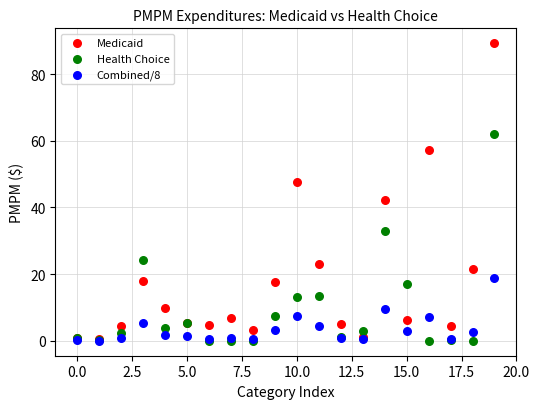

In the Health Choice series, what Y value is closest to 30?

33.1